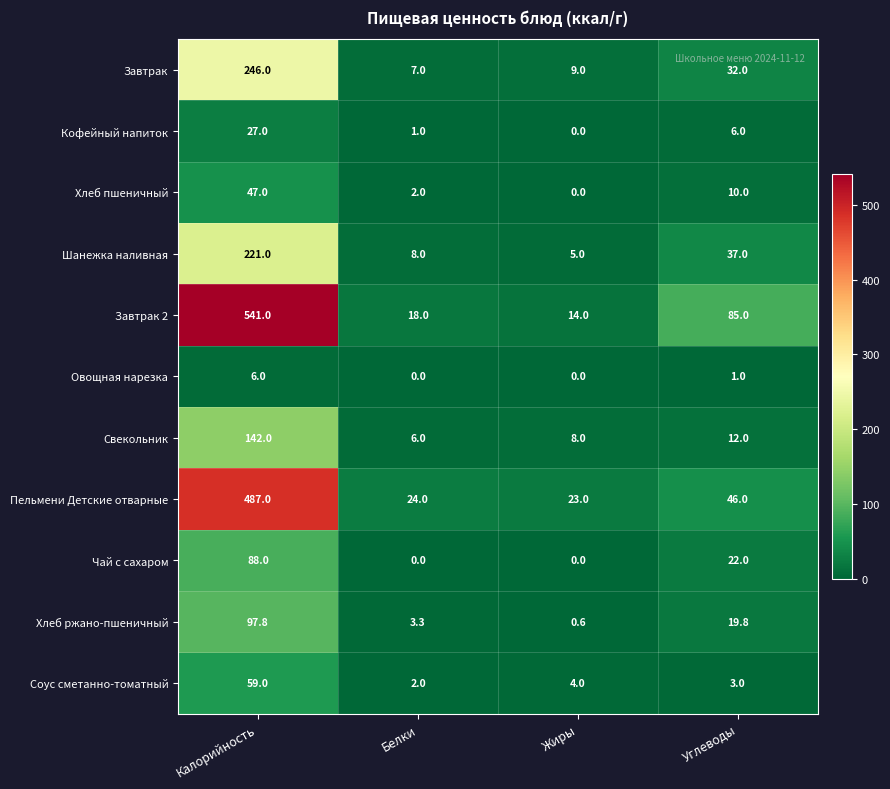

What is the difference between the Пельмени Детские отварные values at Углеводы and Белки?

22.0